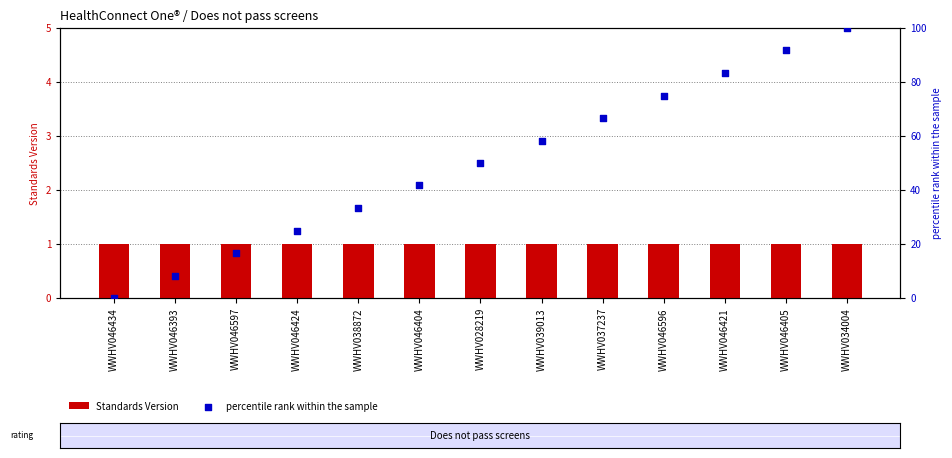

Which series has the largest total across all categories?

percentile rank within the sample